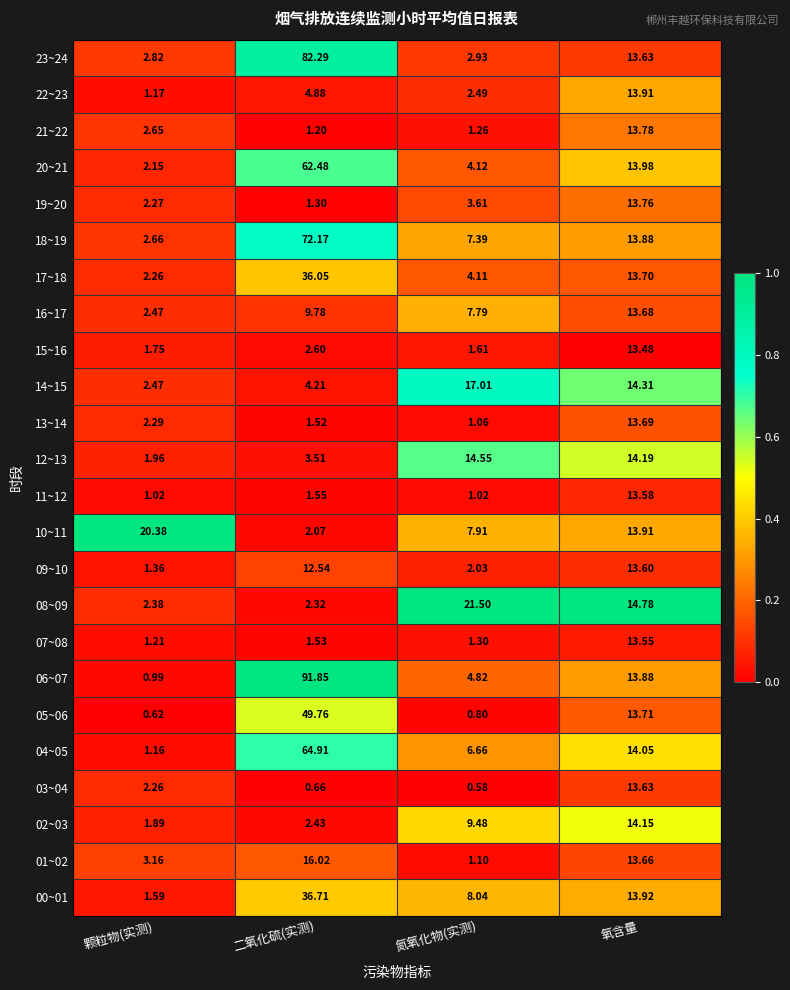

Which series has the widest spread of values?

06~07